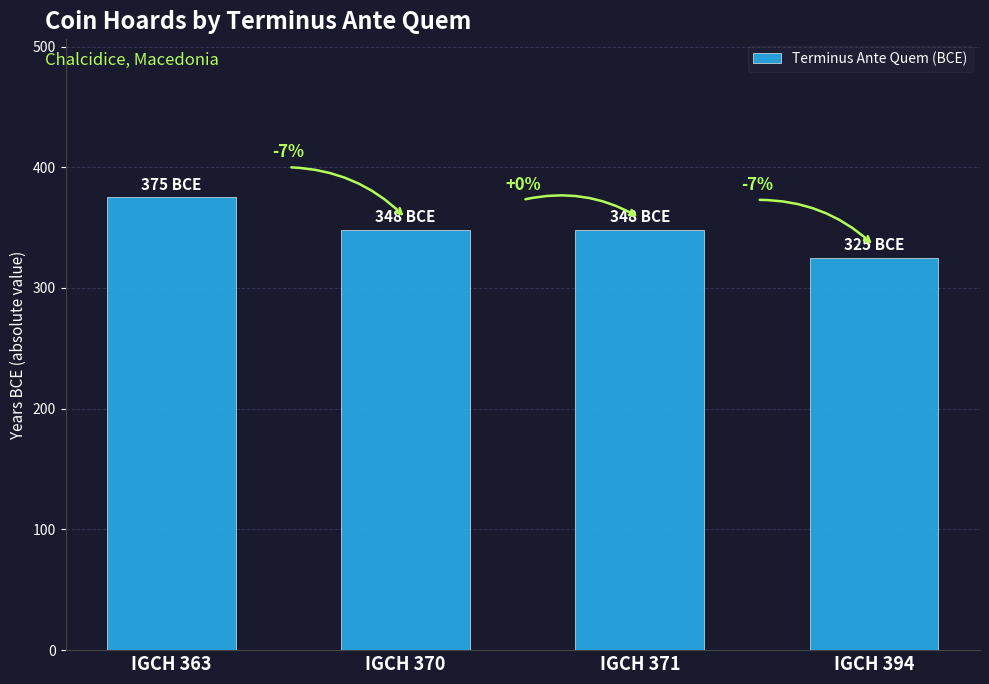

Does the chart contain any negative values?

No